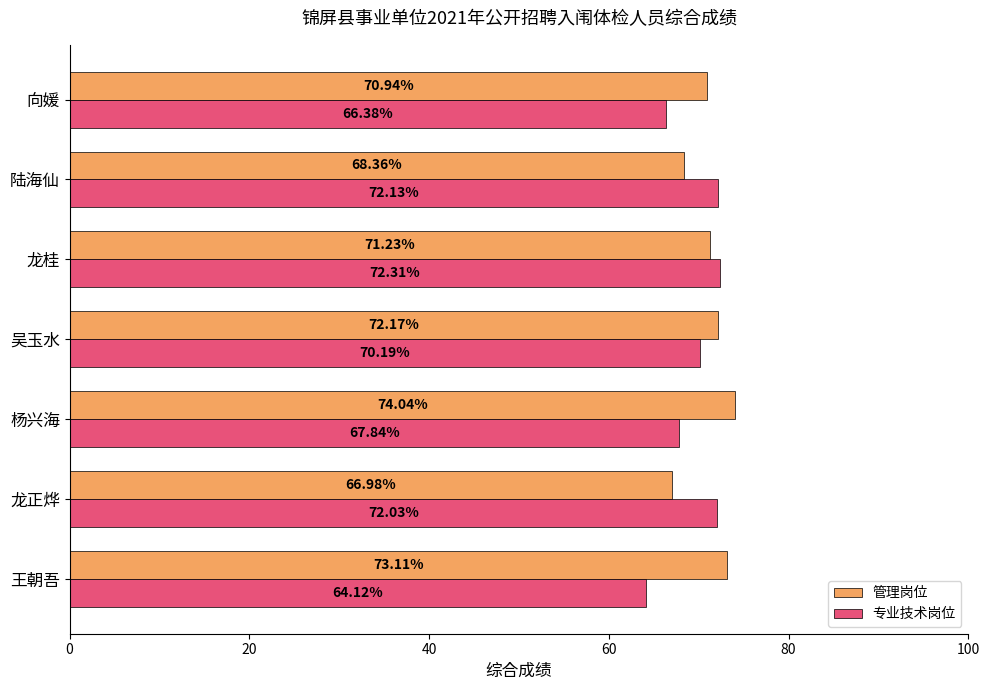

What is the sum of all 专业技术岗位 values?

485.0